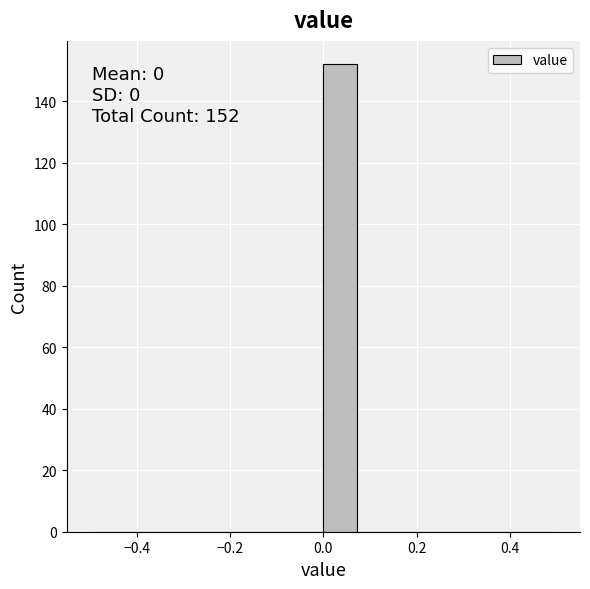

Around what value on the x-axis is the tallest bar? Give the approximate position of its centre, as read against the axis.

0.04